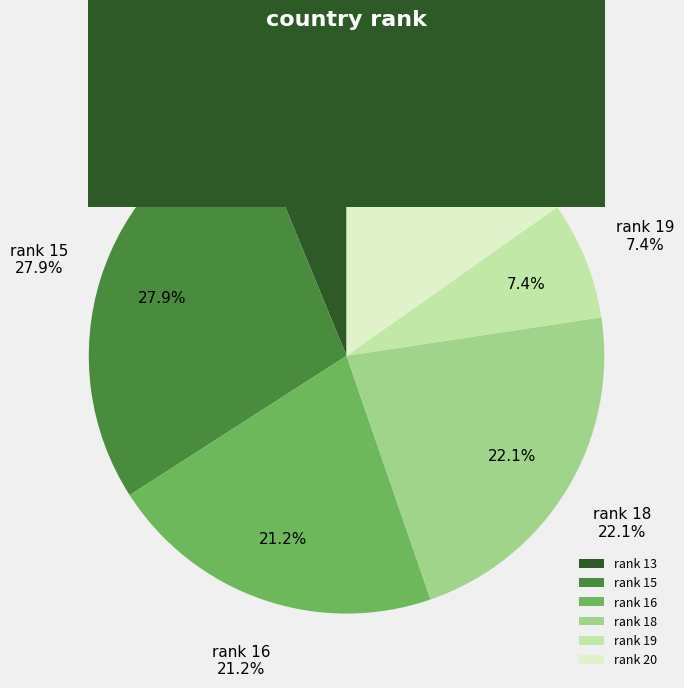

The 19 slice represents 1% of the pie. True or false?

False